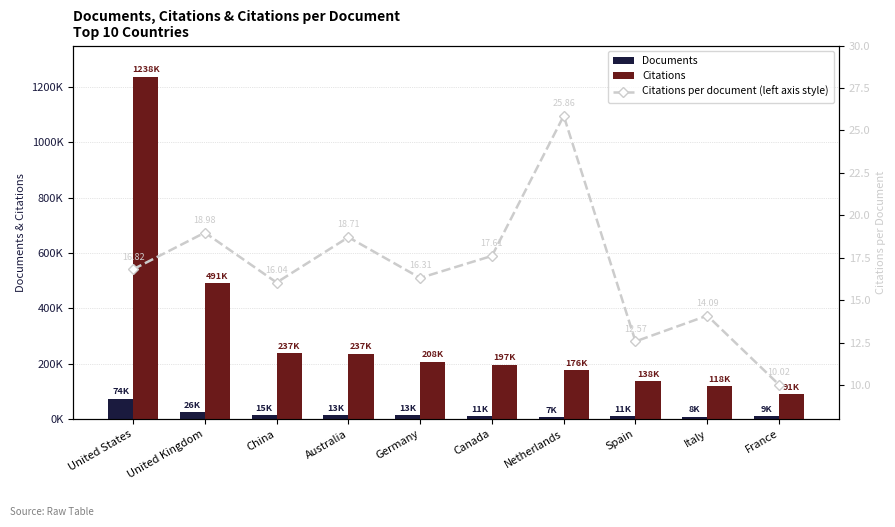

What is the sum of all Citations values?

3129340.0